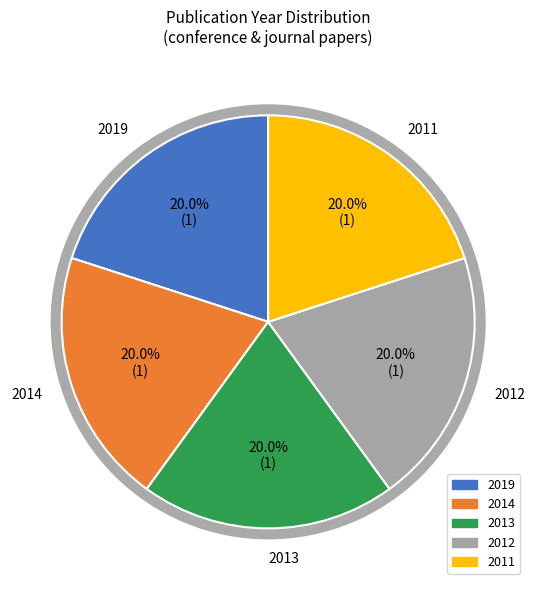

To the nearest percent, what is the average slice percentage?

20%